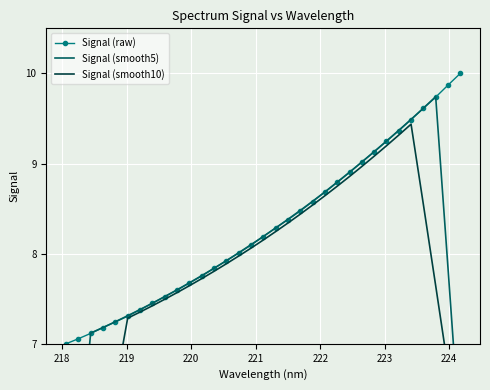

How many lines are shown in the chart?

3